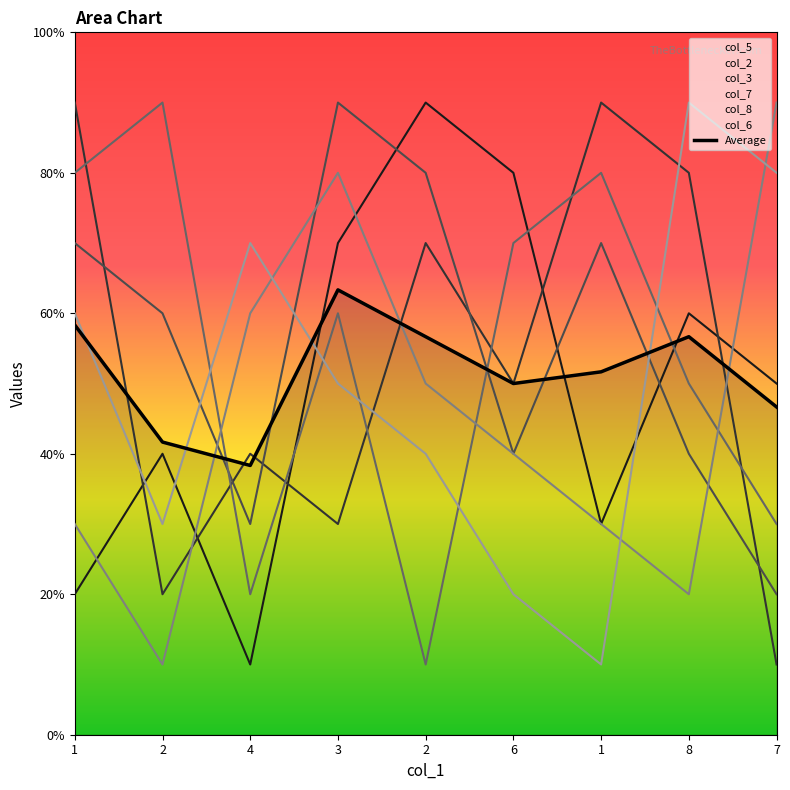

List the labels in order of value, largest first.

3, 1, 2, 8, 1, 6, 7, 2, 4